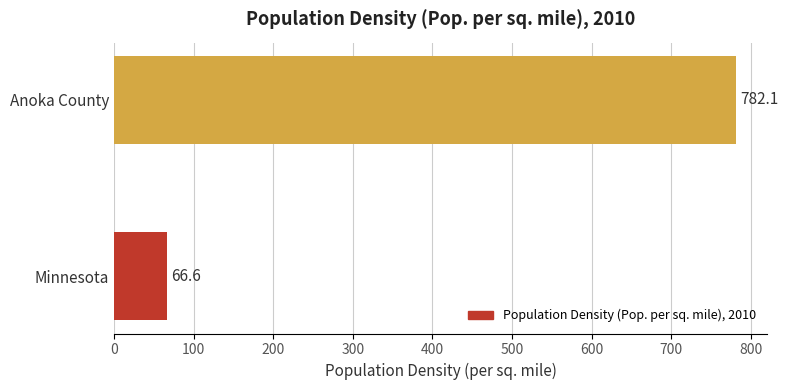

Between Minnesota and Anoka County, which is larger?

Anoka County